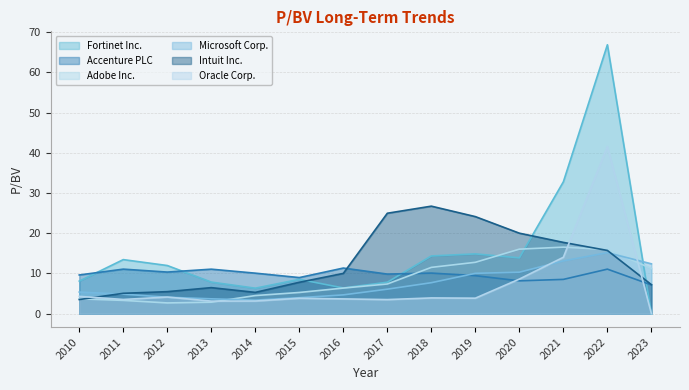

What is the sum of the Fortinet Inc. values at 2013 and 2023?

7.8